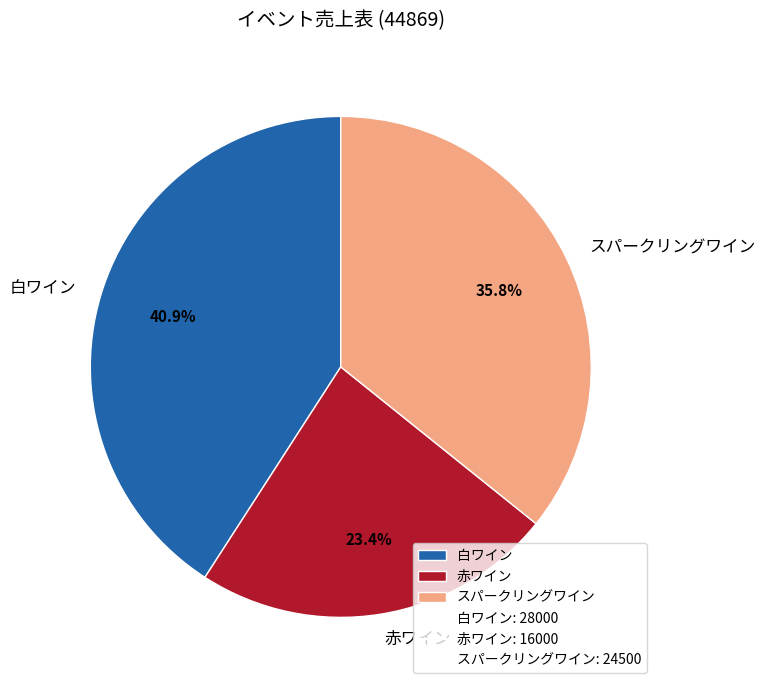

How much of the chart is everything except 白ワイン?

59.1%